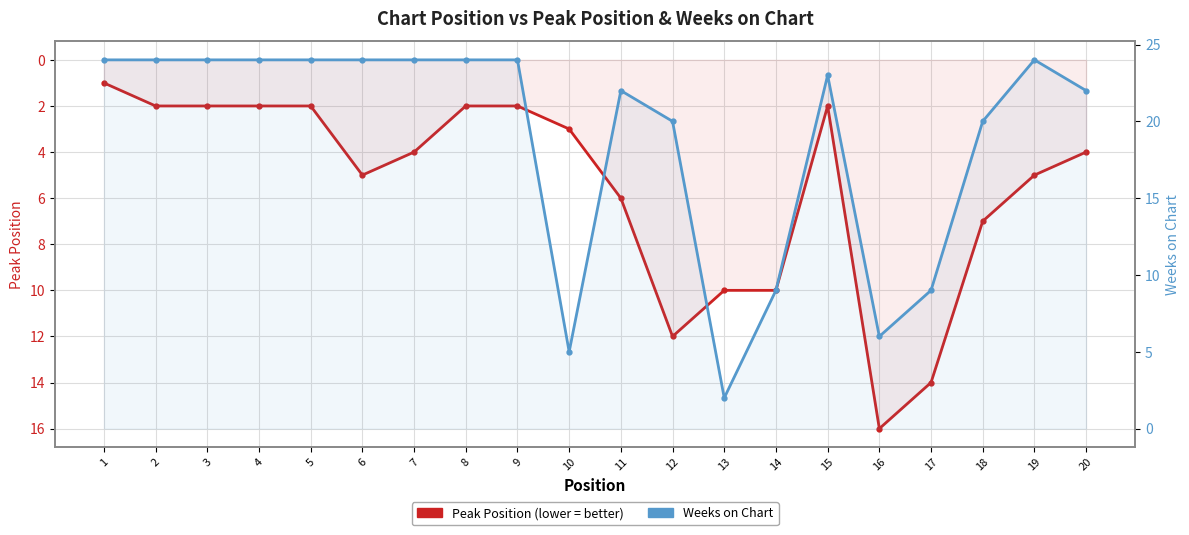

List the series in order of their overall mean, highest first.

Weeks on Chart, Peak Position